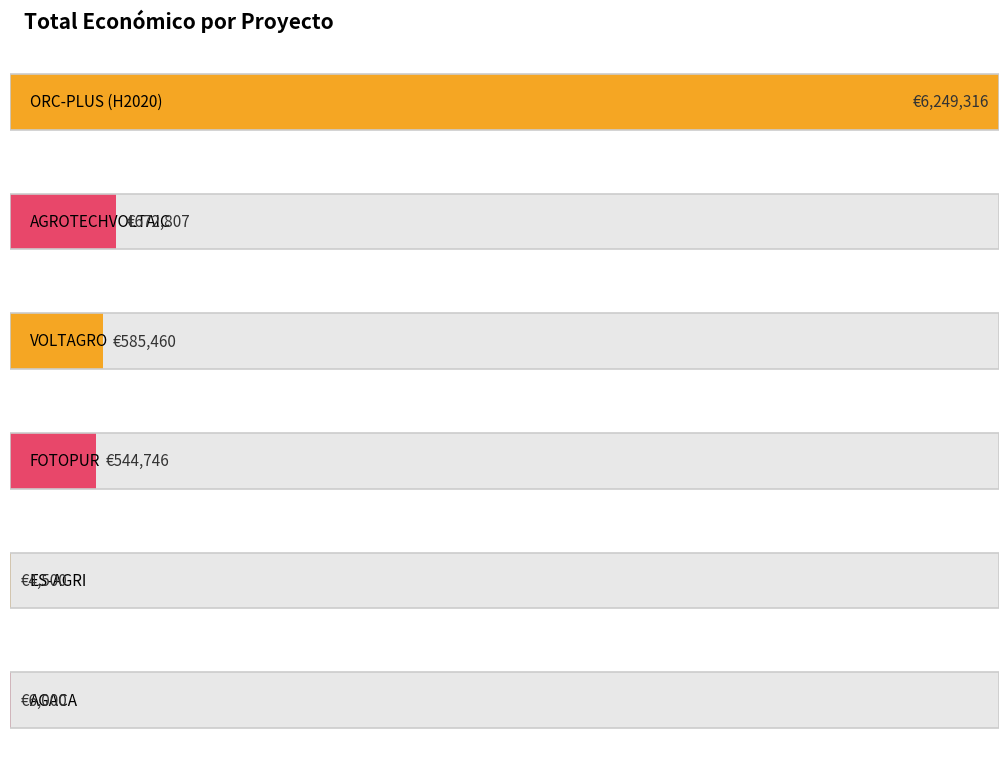

Reading left to right, extract all data points from this chart.

ORC-PLUS (H2020)=6249316	AGROTECHVOLTAIC=672807	VOLTAGRO=585460	FOTOPUR=544746	ES-AGRI=4500	AGACA=6000